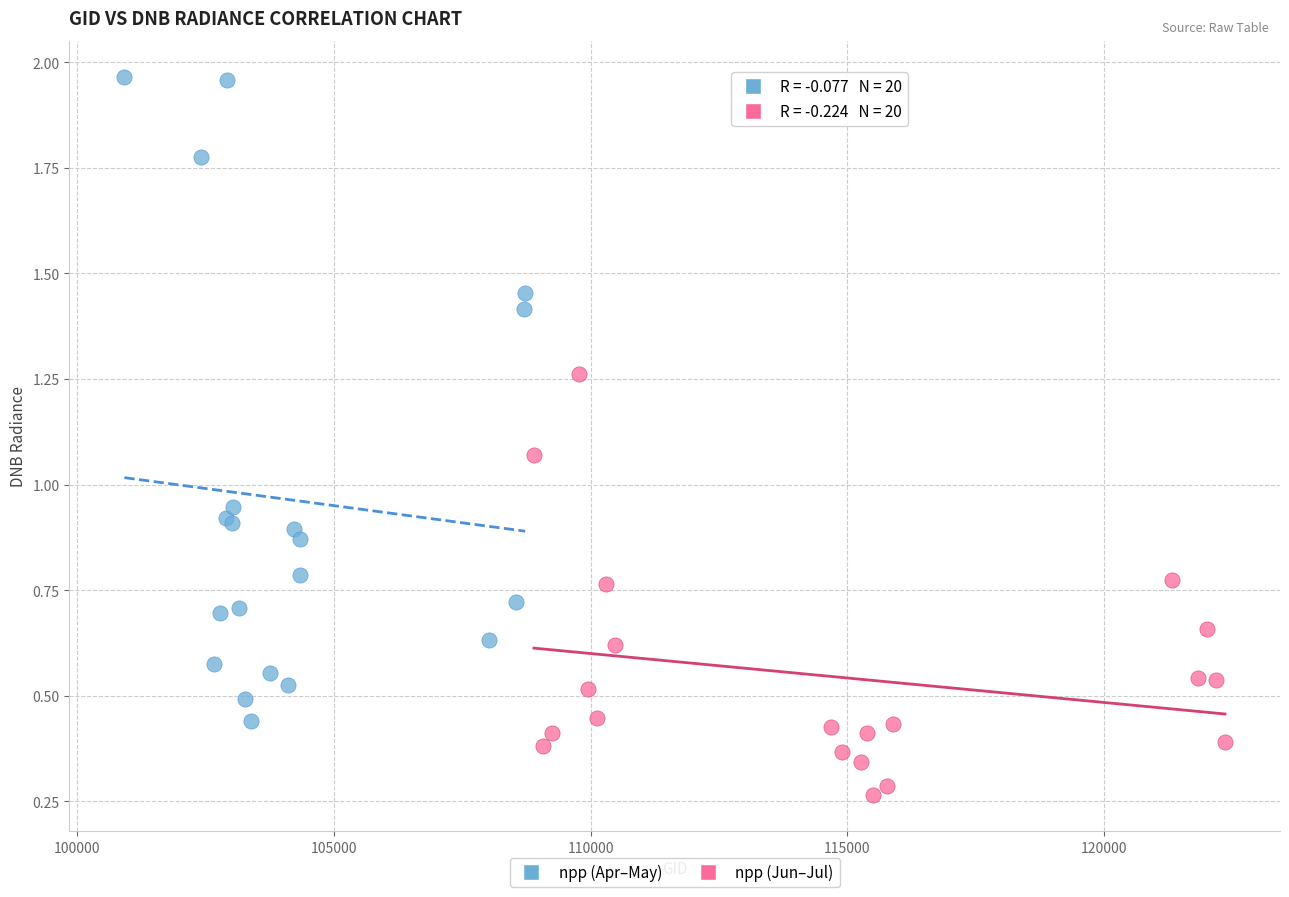

Which series contains the lowest Y value?

npp (Jun–Jul)